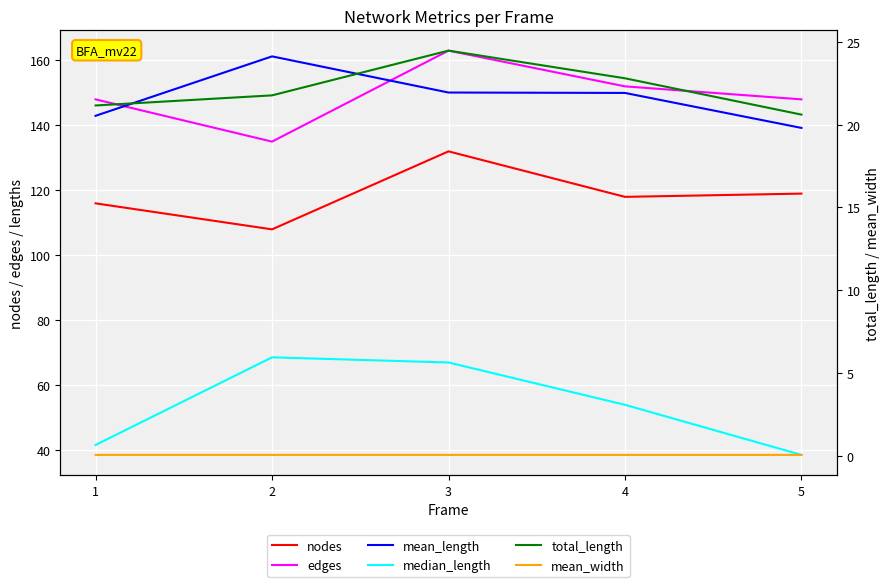

List the series in order of their peak value, lowest first.

mean_width, total_length, median_length, nodes, mean_length, edges